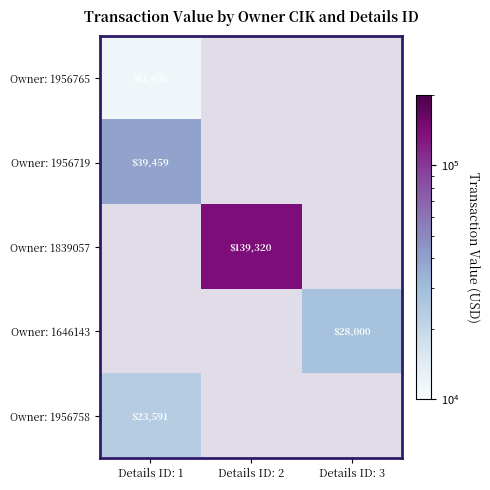

The value of Owner: 1956719 at Details ID: 1 is 60497. True or false?

False